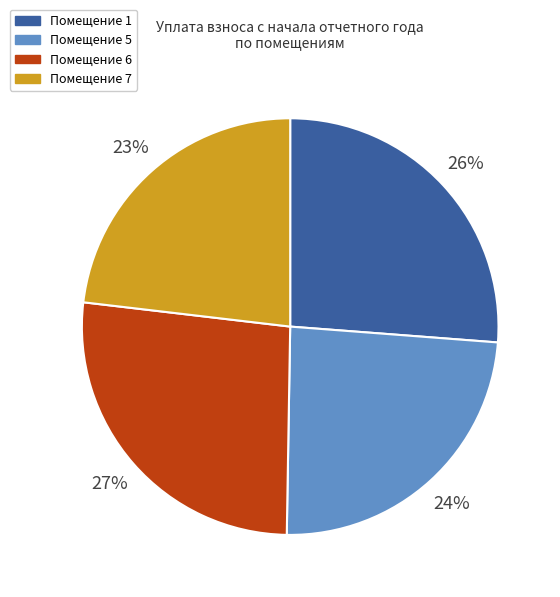

To the nearest percent, what is the average slice percentage?

25%